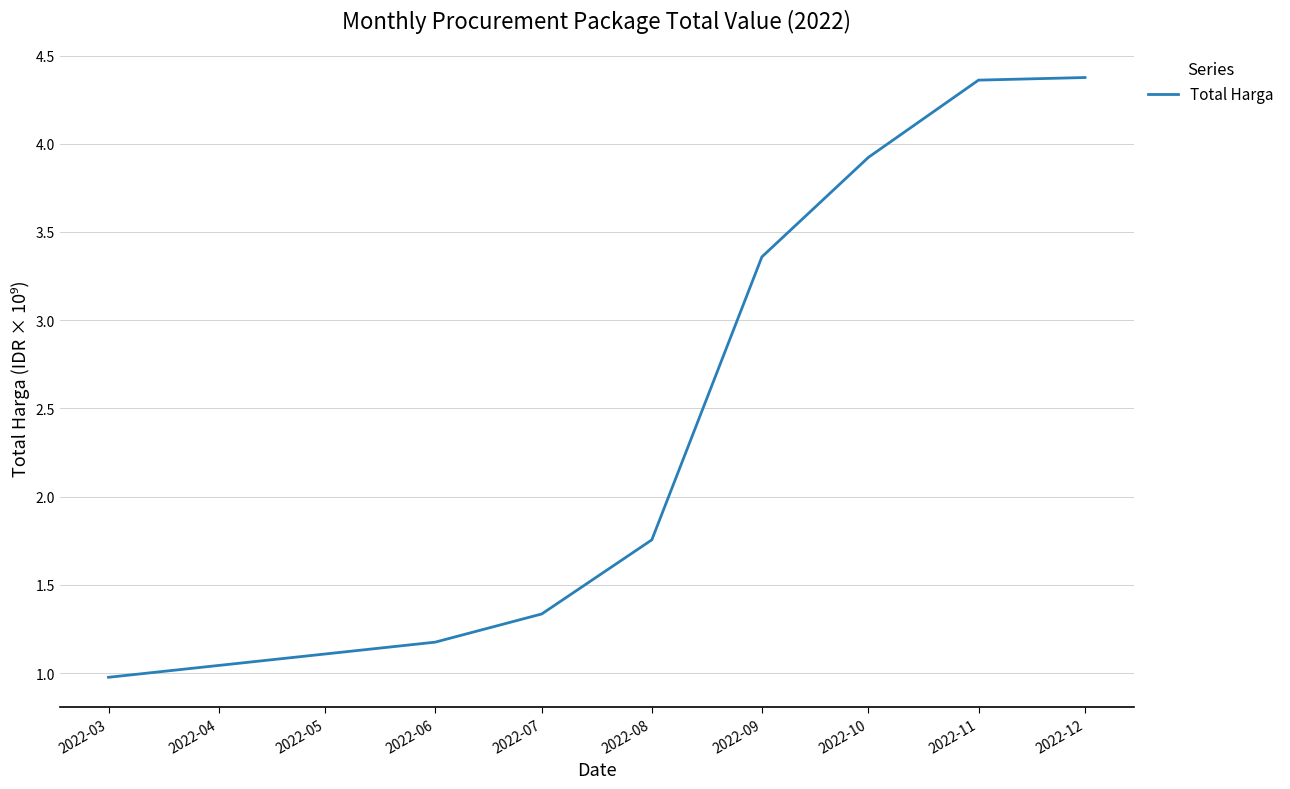

The value at 2022-03 is 0.5. True or false?

False